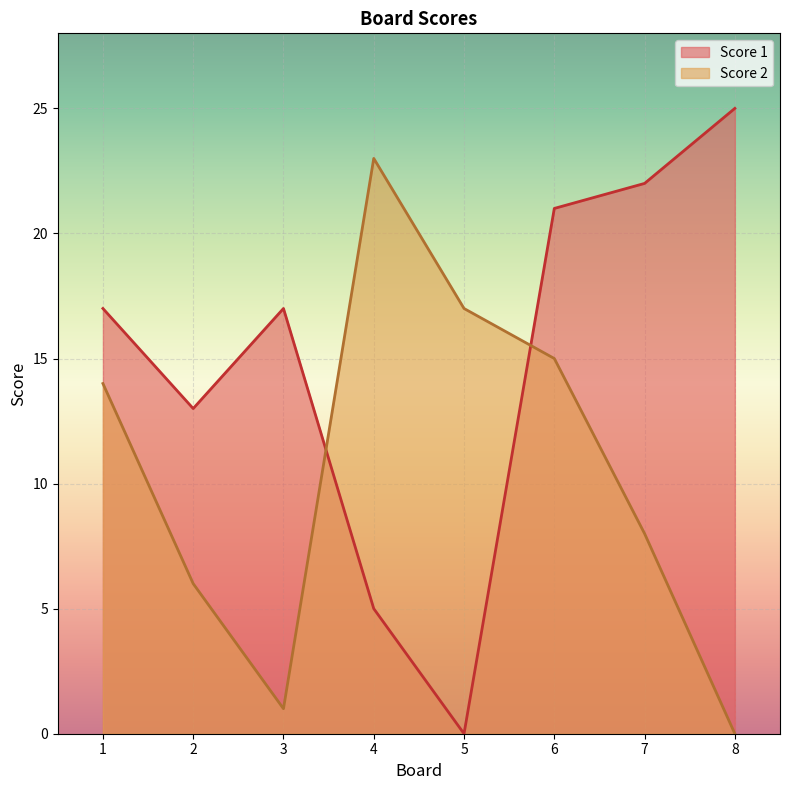

The value of Score 2 at 7 is 8. True or false?

True